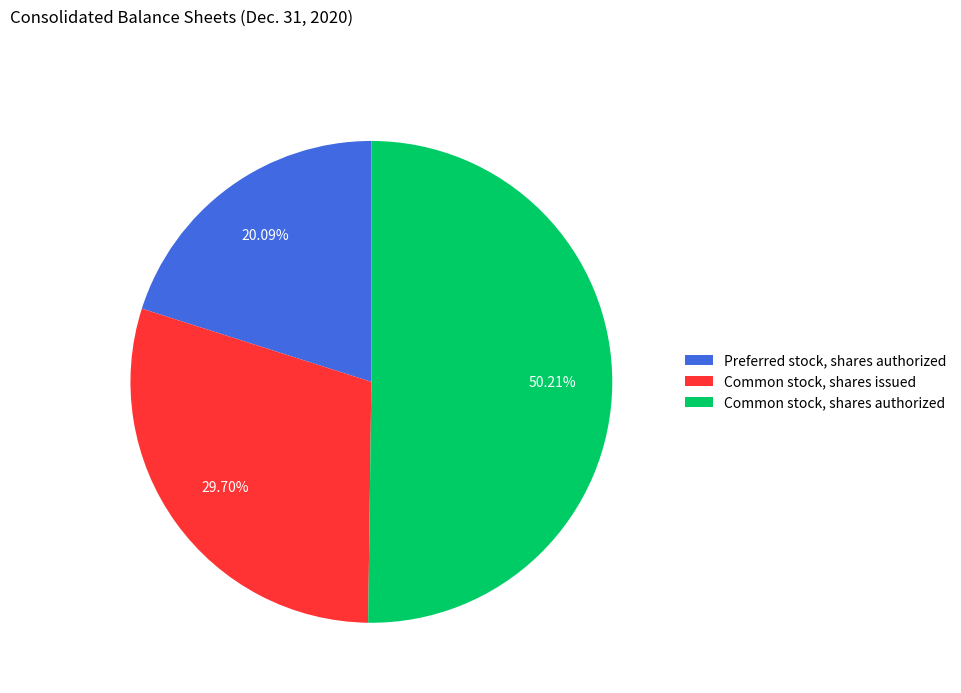

Does Preferred stock, shares authorized represent more than half of the total?

No